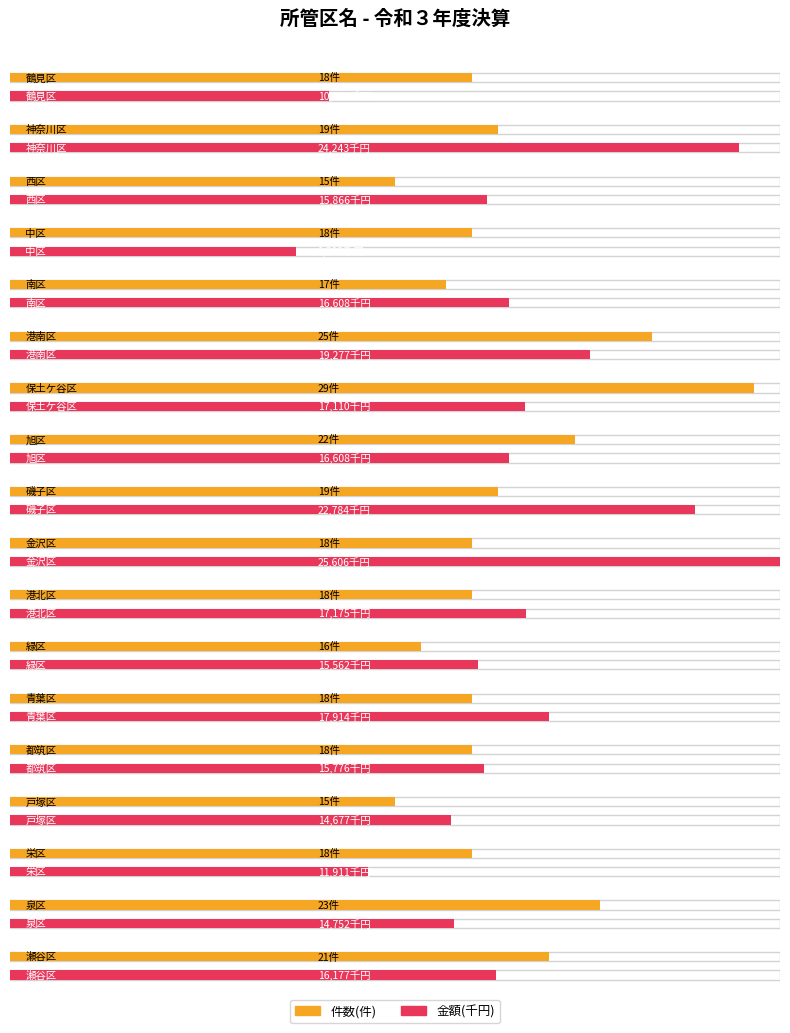

Rank the categories by value from lowest to highest.

西区, 戸塚区, 緑区, 南区, 鶴見区, 中区, 金沢区, 港北区, 青葉区, 都筑区, 栄区, 神奈川区, 磯子区, 瀬谷区, 旭区, 泉区, 港南区, 保土ケ谷区